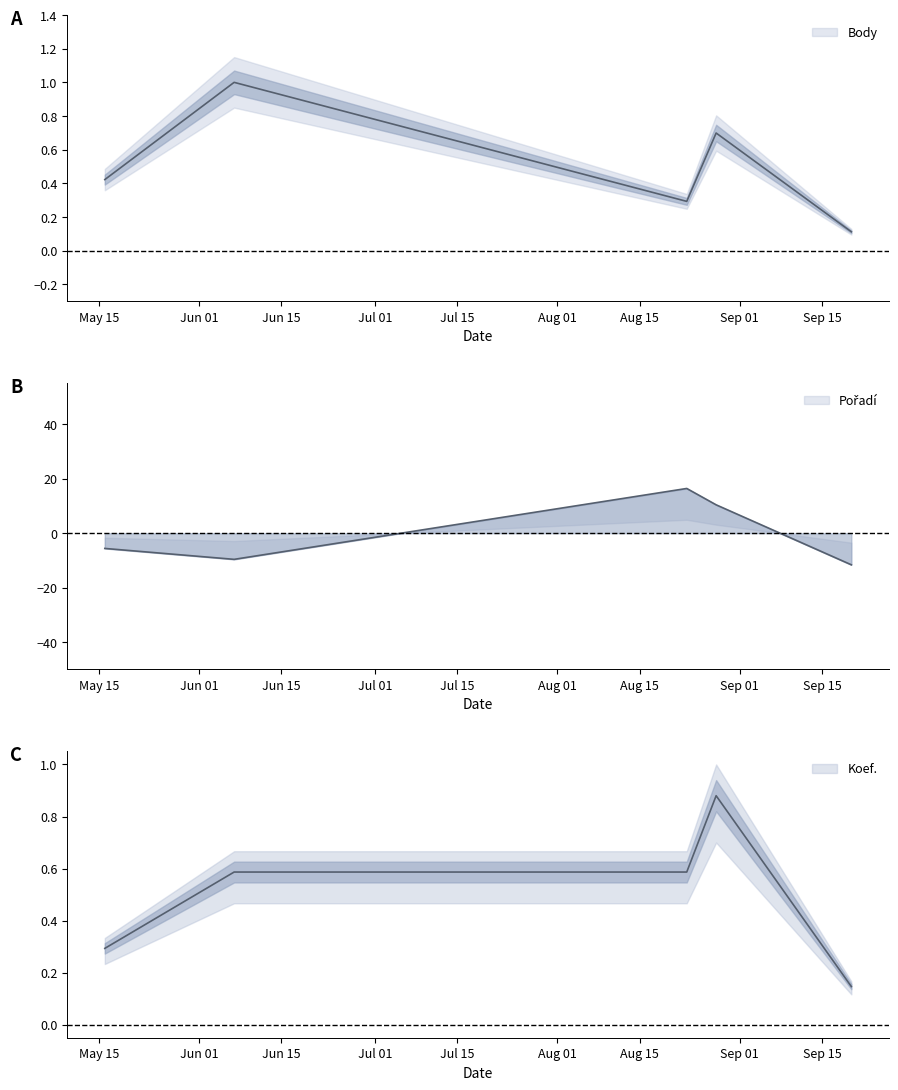

What is the label of the 2nd point from the left?

2008-06-07